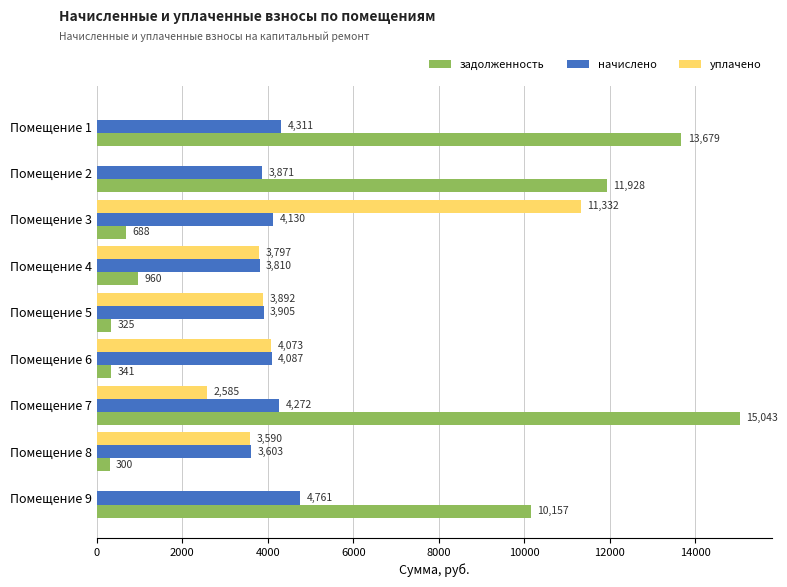

How many data points in уплачено are above 3590?

5